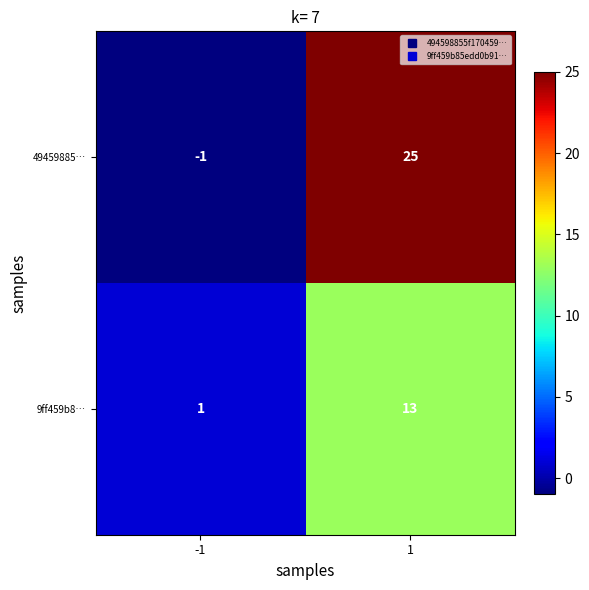

At how many categories does at least one series exceed 14?

1